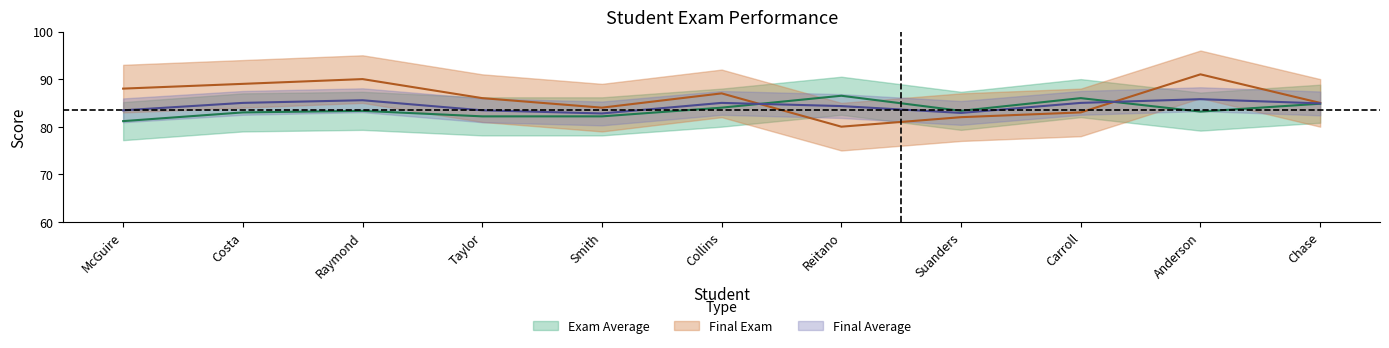

At which category does Exam Average reach its first local peak?

Raymond